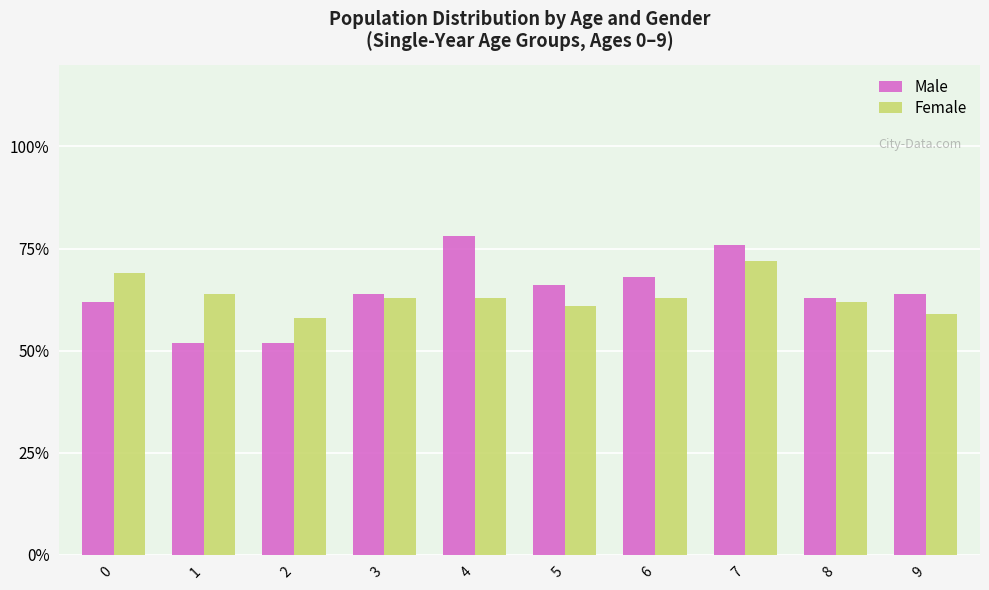

What is the lowest value of the Male series?

52